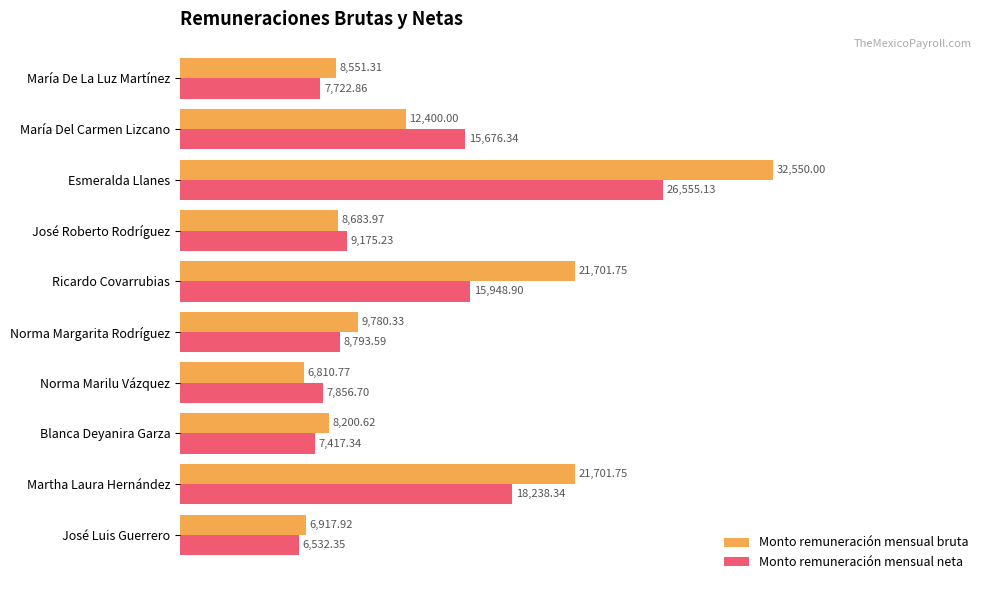

List the series in order of their peak value, highest first.

Monto remuneración mensual bruta, Monto remuneración mensual neta